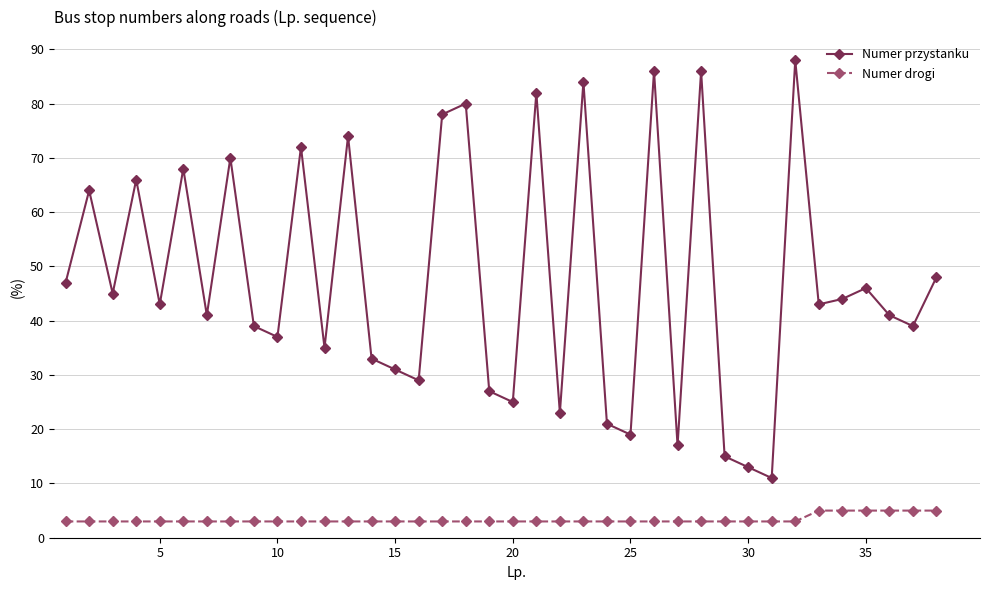

What is the minimum value for Numer drogi?

3